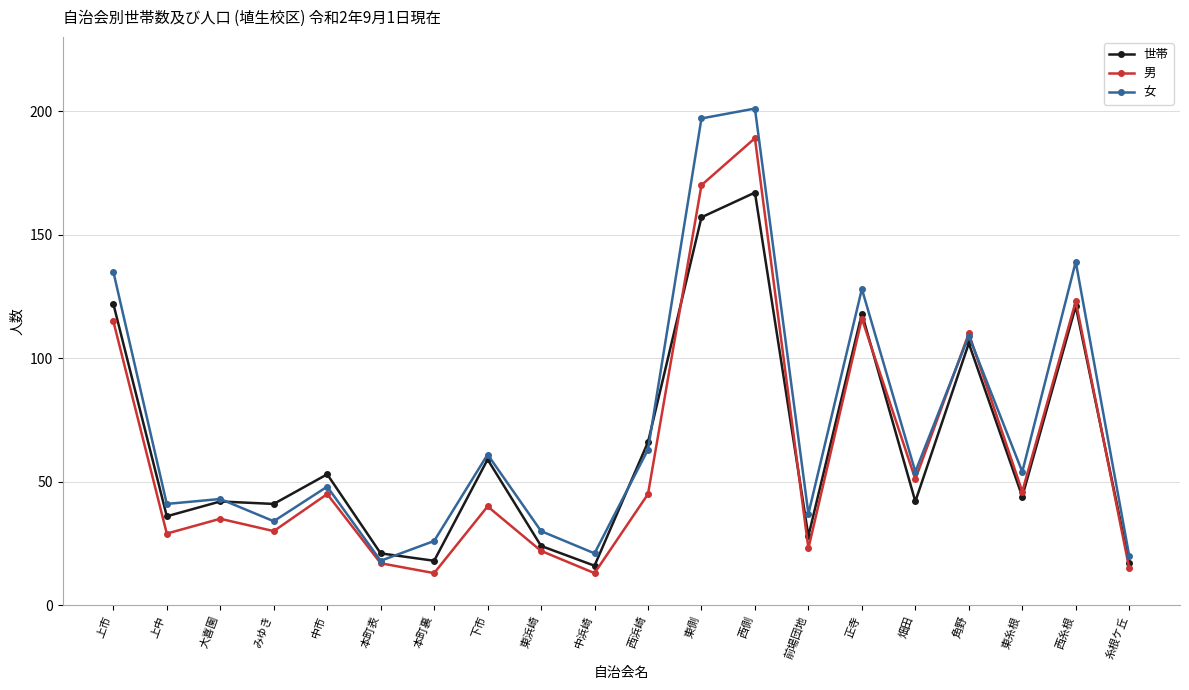

List the series in order of their overall mean, lowest first.

男, 世帯, 女